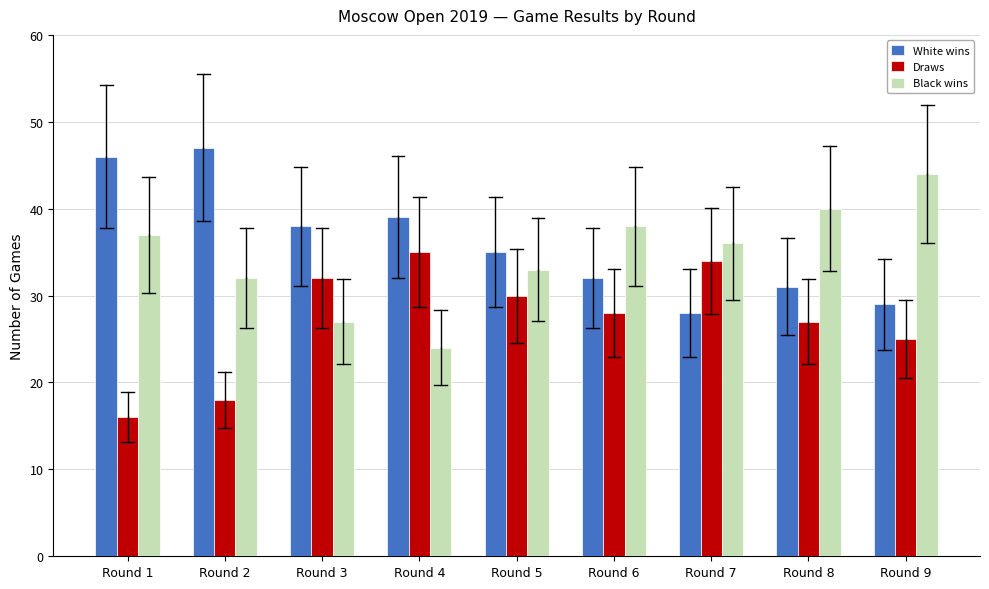

Reading right to left, what are all the values shown in this chart?

White wins: Round 9=29	Round 8=31	Round 7=28	Round 6=32	Round 5=35	Round 4=39	Round 3=38	Round 2=47	Round 1=46
Draws: Round 9=25	Round 8=27	Round 7=34	Round 6=28	Round 5=30	Round 4=35	Round 3=32	Round 2=18	Round 1=16
Black wins: Round 9=44	Round 8=40	Round 7=36	Round 6=38	Round 5=33	Round 4=24	Round 3=27	Round 2=32	Round 1=37